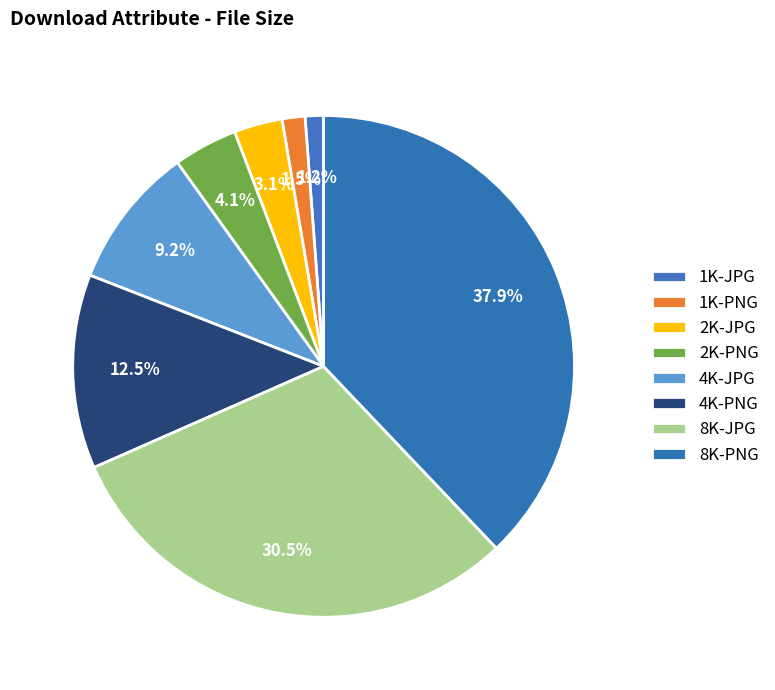

Is there a majority slice in this chart?

No